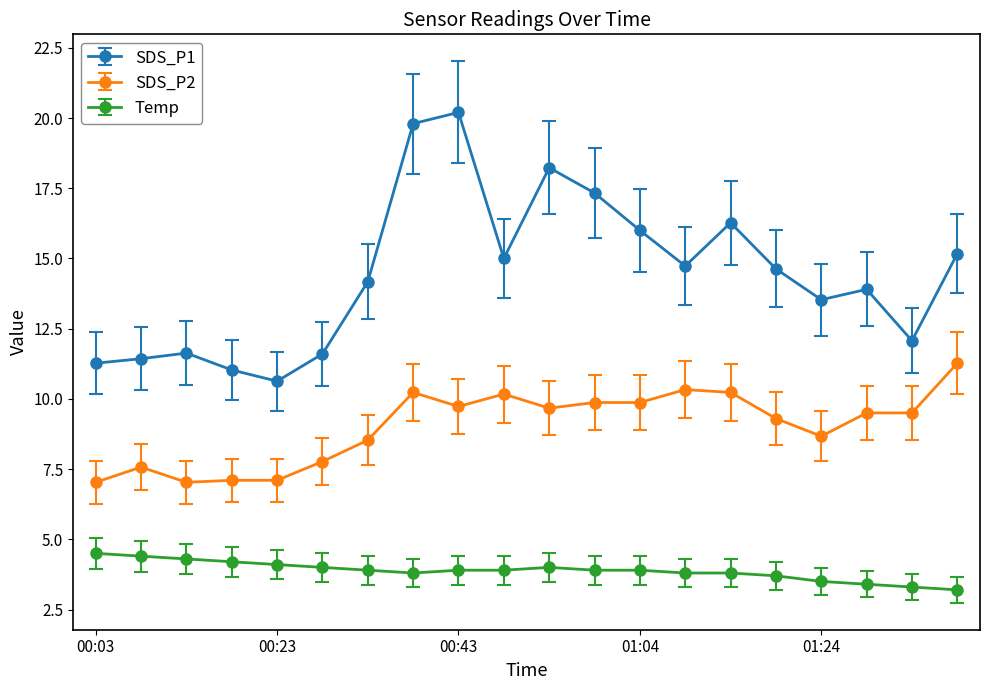

True or false: SDS_P1 and SDS_P2 cross at least once.

False